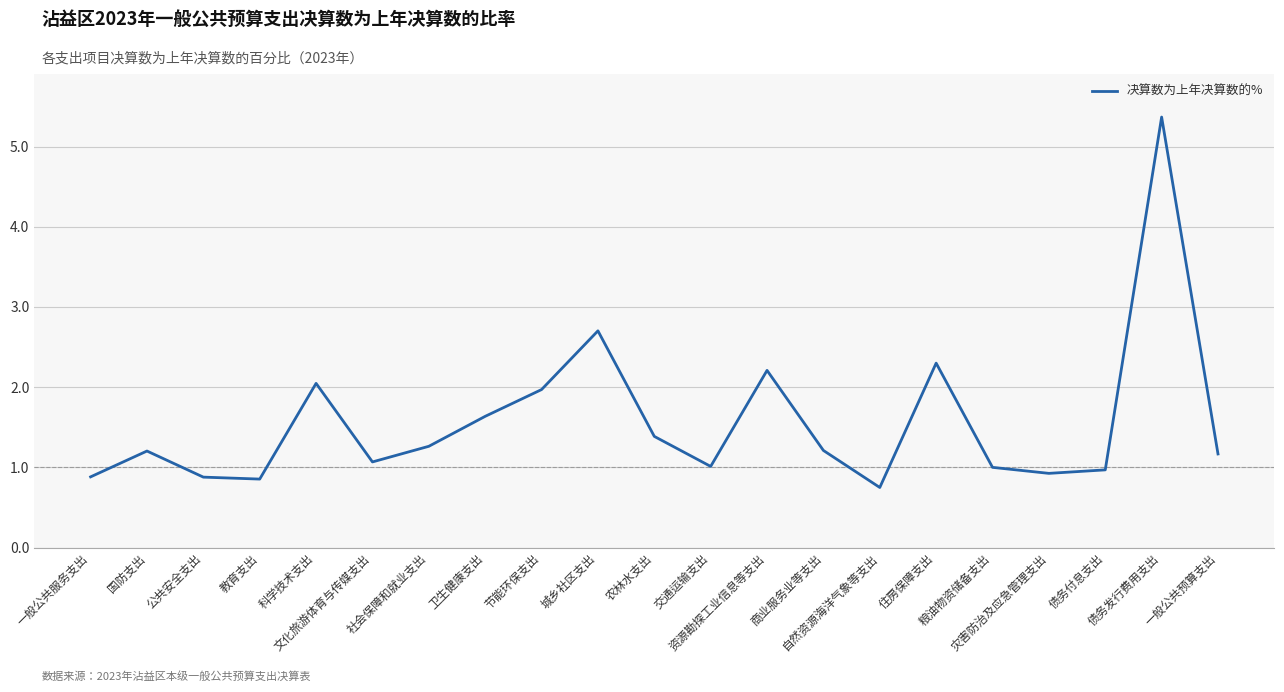

Which category has the lowest value across all series?

自然资源海洋气象等支出